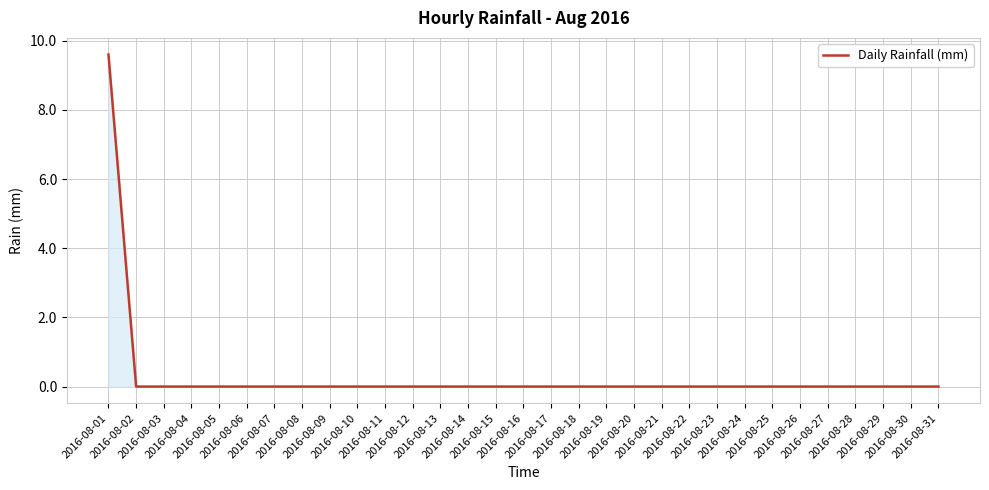

What is the greatest value displayed?

9.6